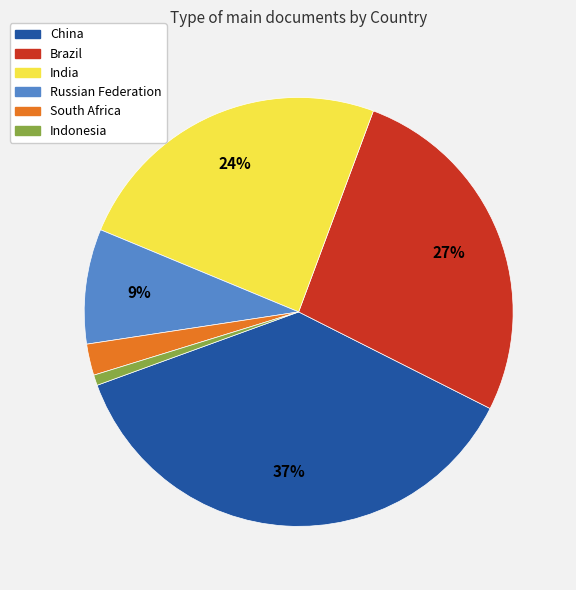

Is there any slice that represents more than half of the pie?

No